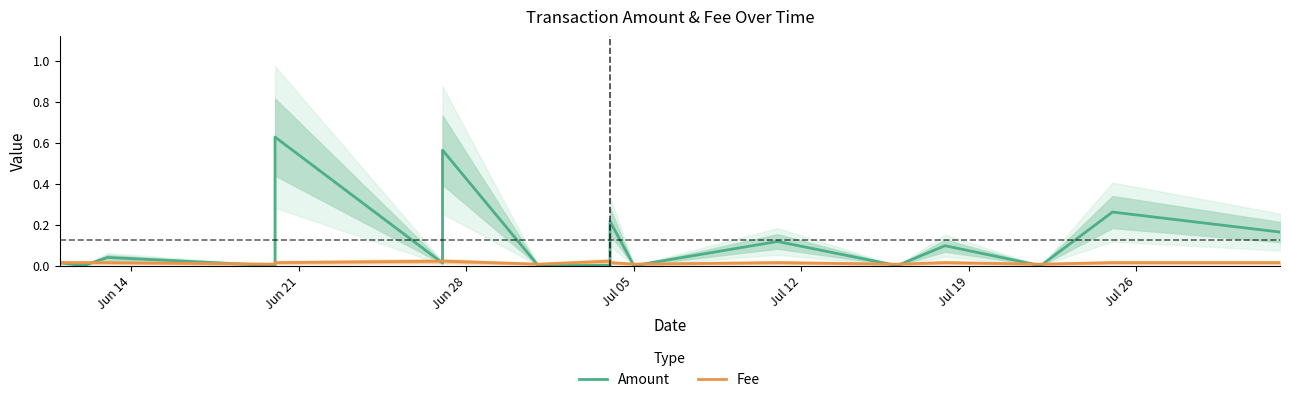

Which series has the widest spread of values?

Amount